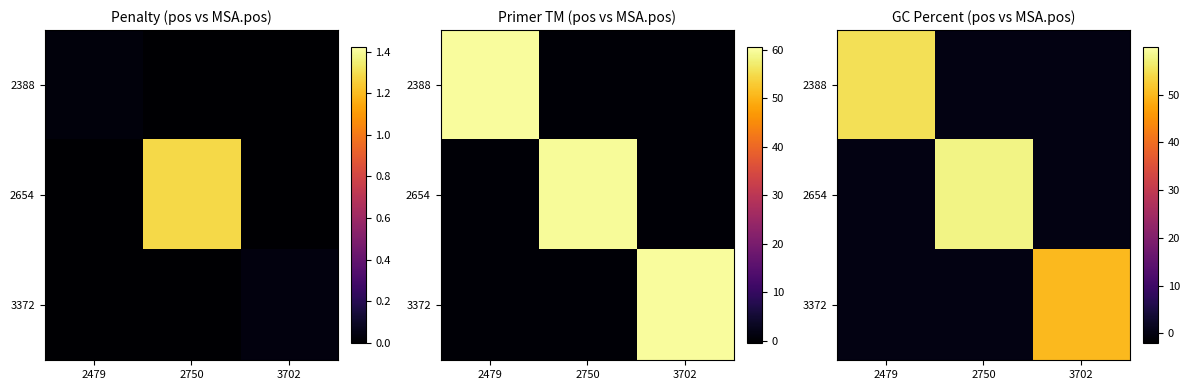

Rank the series by their maximum value, from lowest to highest.

3372, 2388, 2654